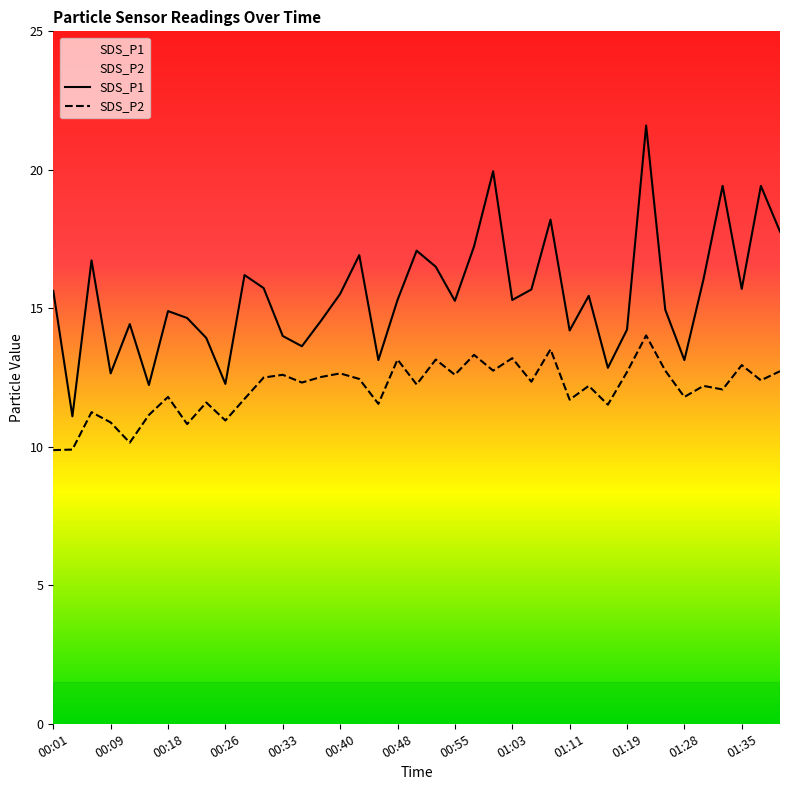

What is the difference between the SDS_P2 values at 01:19 and 00:33?

0.1